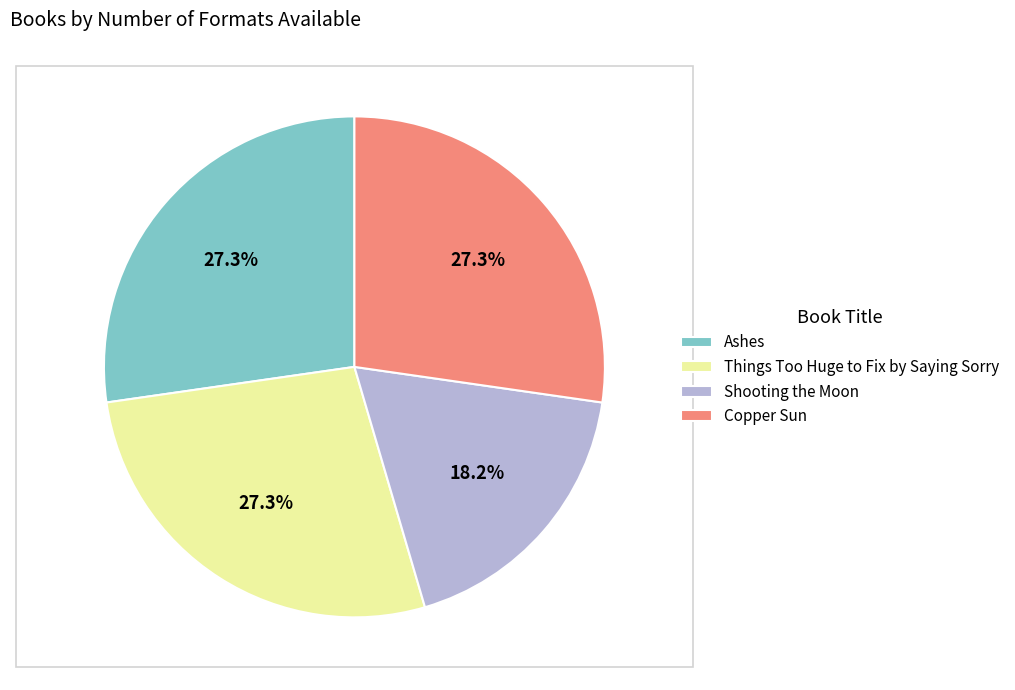

The Things Too Huge to Fix by Saying Sorry slice represents 27% of the pie. True or false?

True